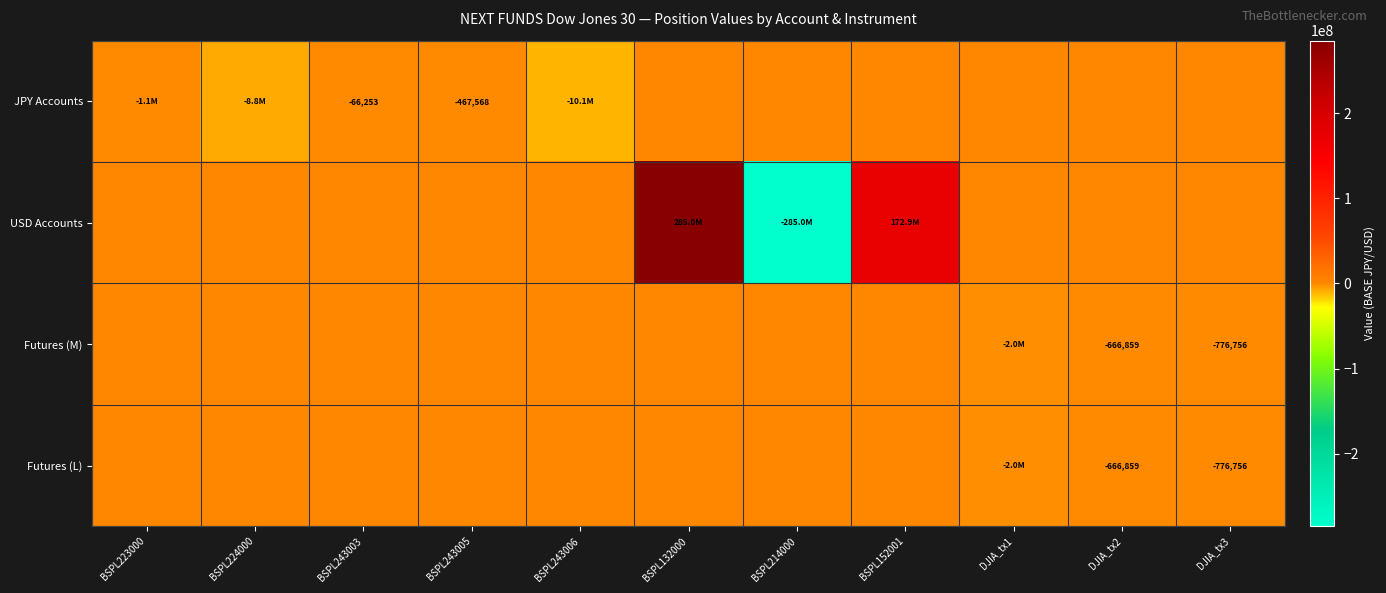

The Futures (M) series shows -776756 at DJIA_tx3. True or false?

True